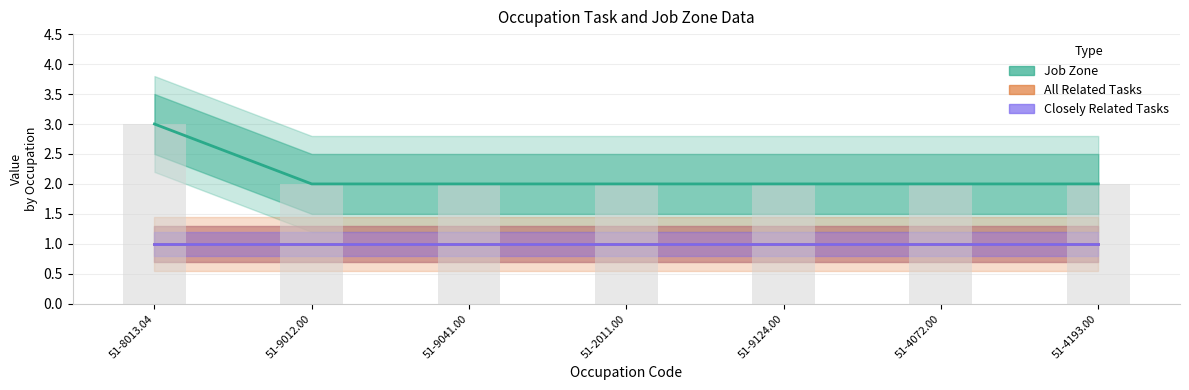

Is it true that the value at 51-4072.00 is 2?

True